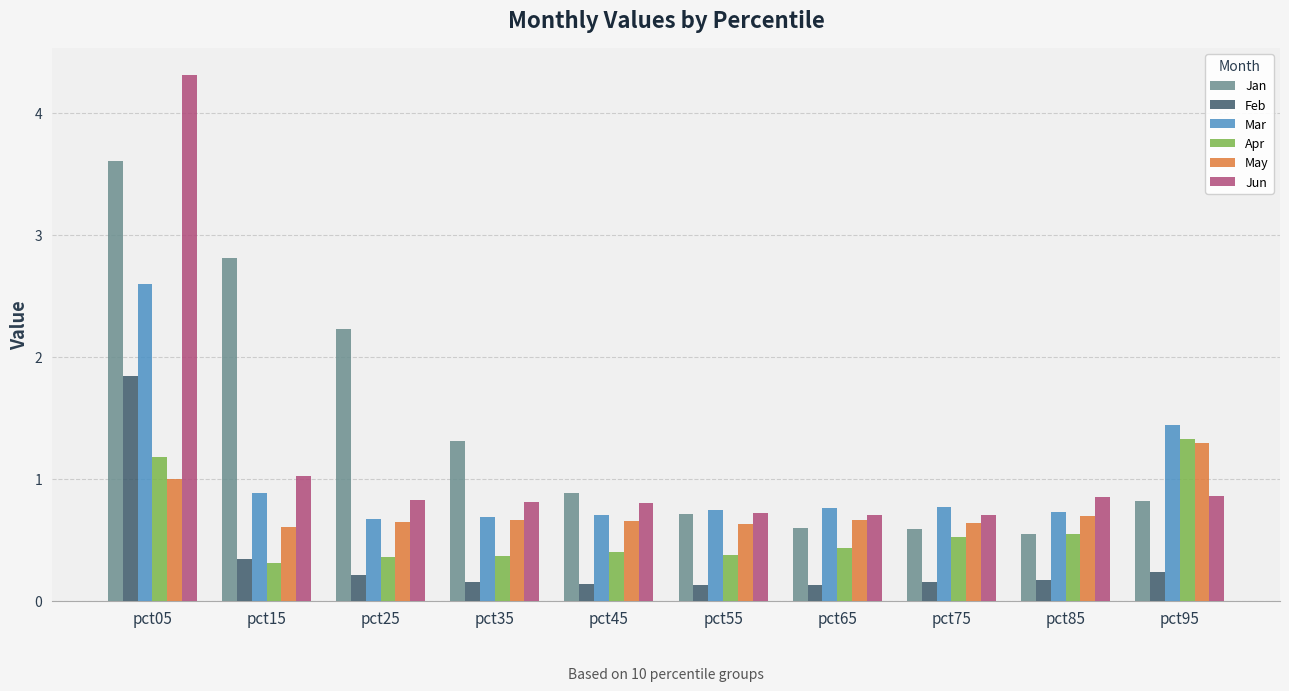

List the series in order of their overall mean, lowest first.

Feb, Apr, May, Mar, Jun, Jan